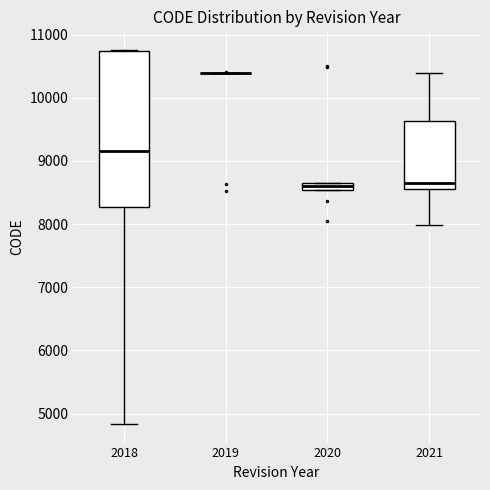

Comparing the boxes themselves (not the whiskers), which one is the tallest?

2018